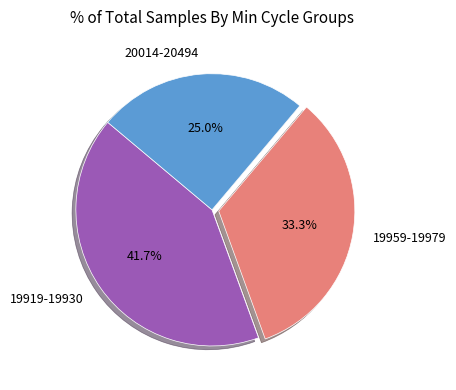

Rank the categories by value from highest to lowest.

19919-19930, 19959-19979, 20014-20494